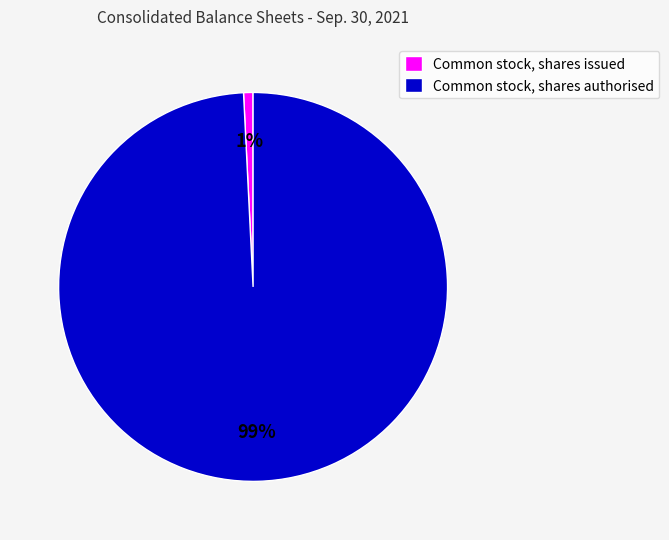

Does any single category account for the majority?

Yes